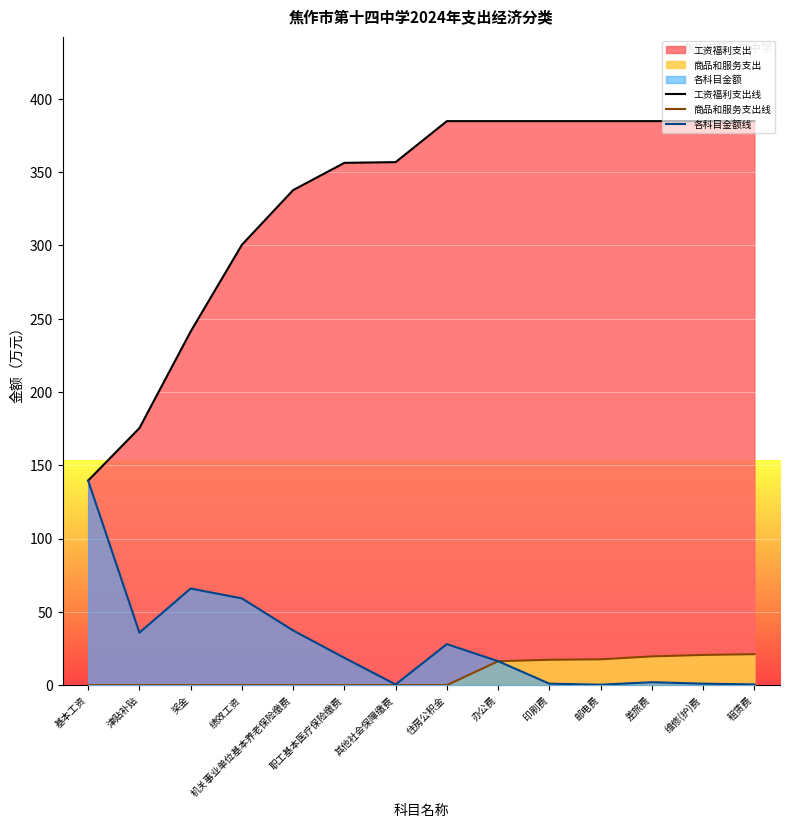

What is the difference between the maximum and minimum values in the 各科目金额线 series?

139.2